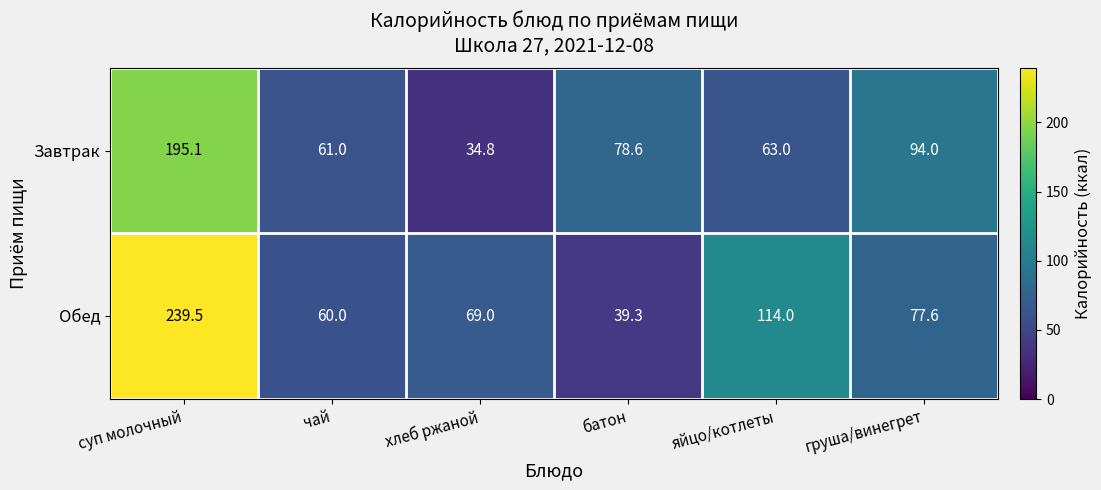

What is the difference between the Завтрак values at хлеб ржаной and батон?

43.8